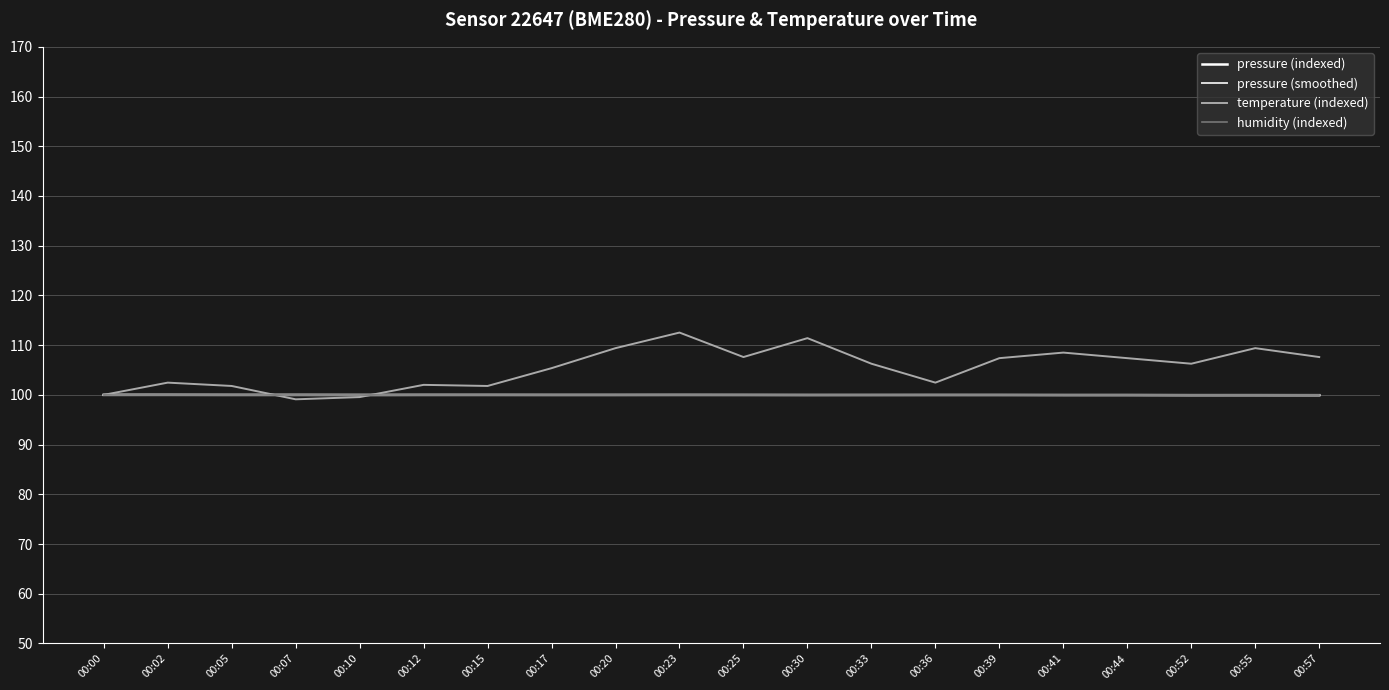

What is the greatest value displayed?

112.5